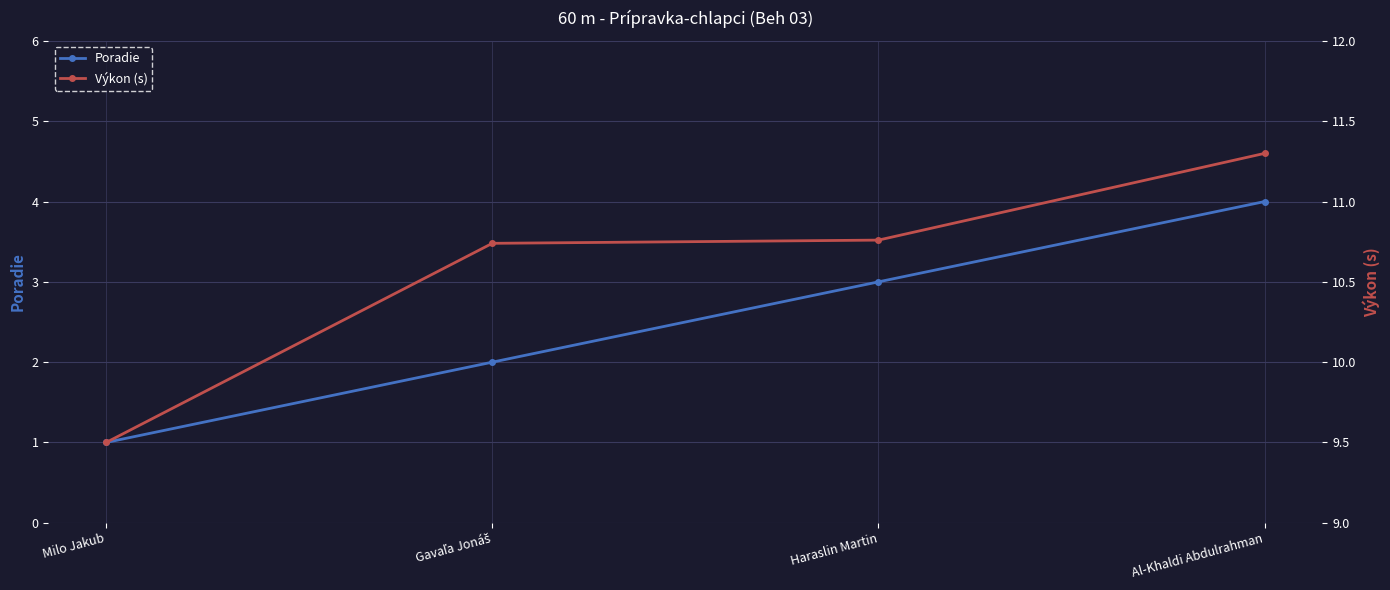

How many lines are shown in the chart?

2